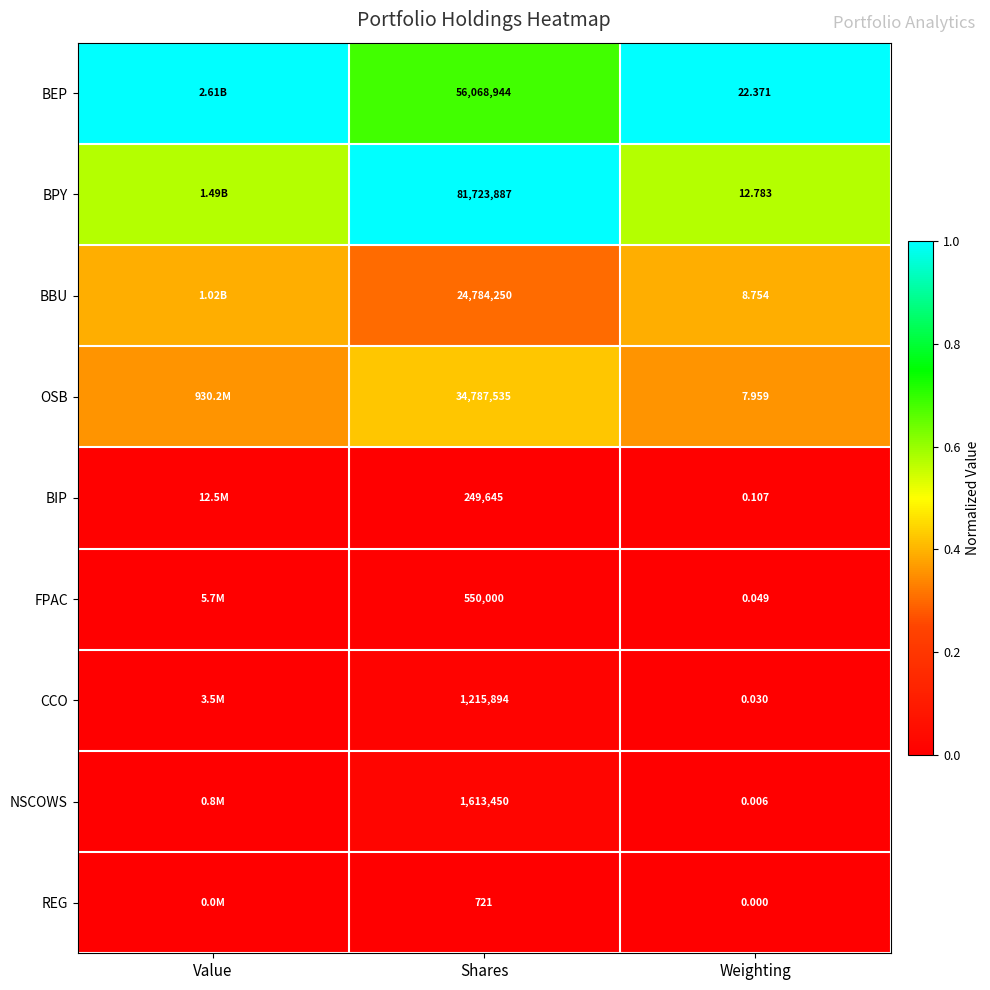

What is the maximum value shown in the chart?

1.0